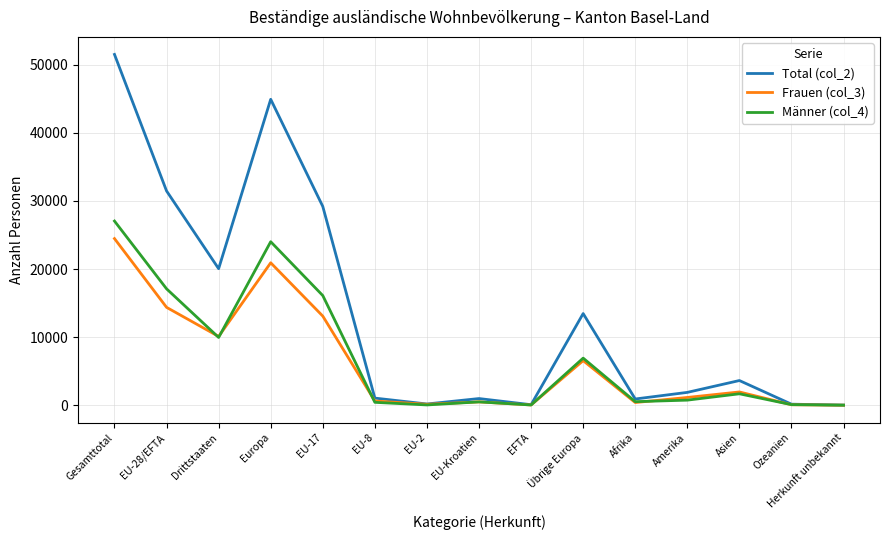

Which label corresponds to the largest value in the chart?

Gesamttotal